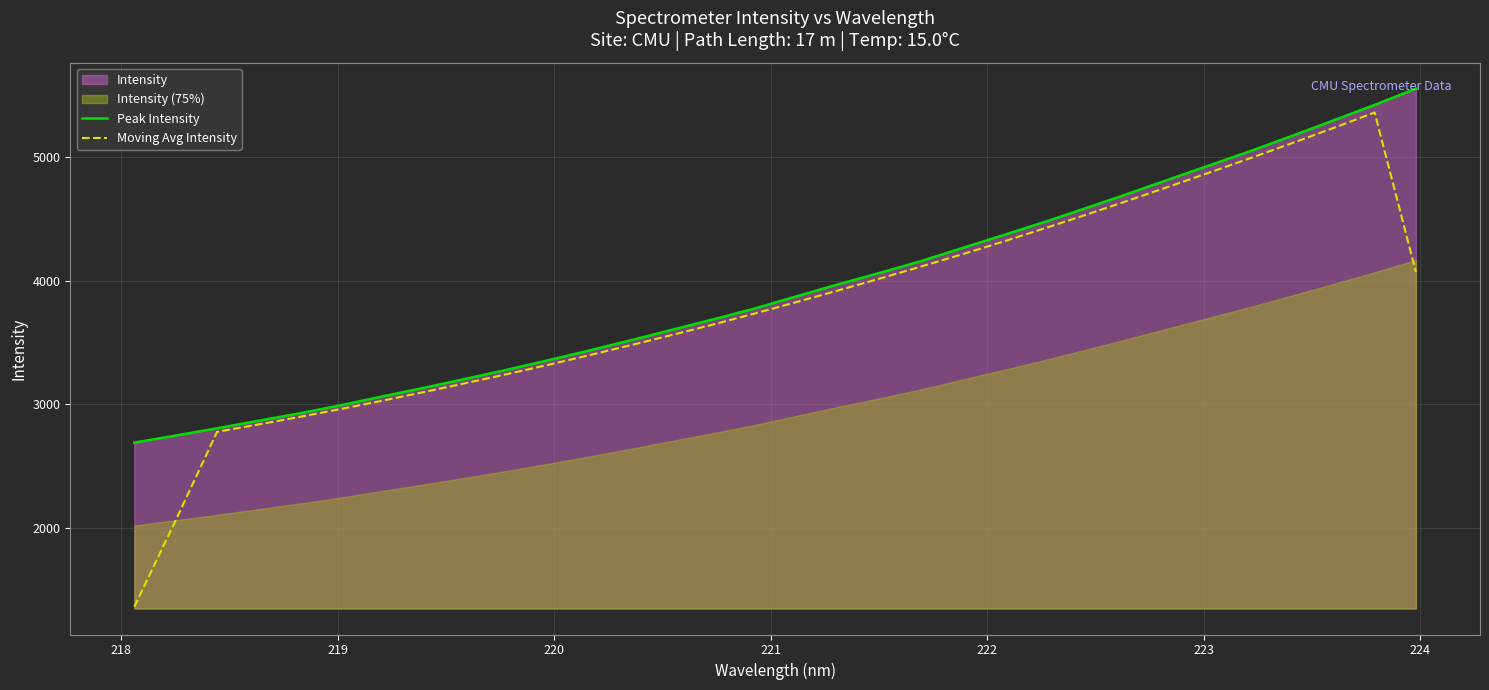

Which series has the largest total across all categories?

Peak Intensity